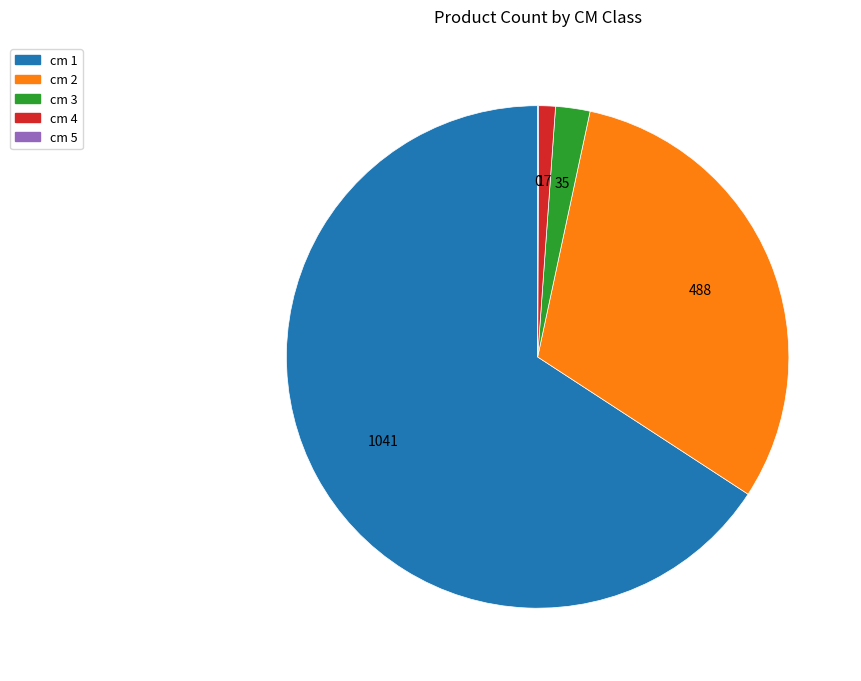

Combined, do cm 2 and cm 4 account for over 50%?

No